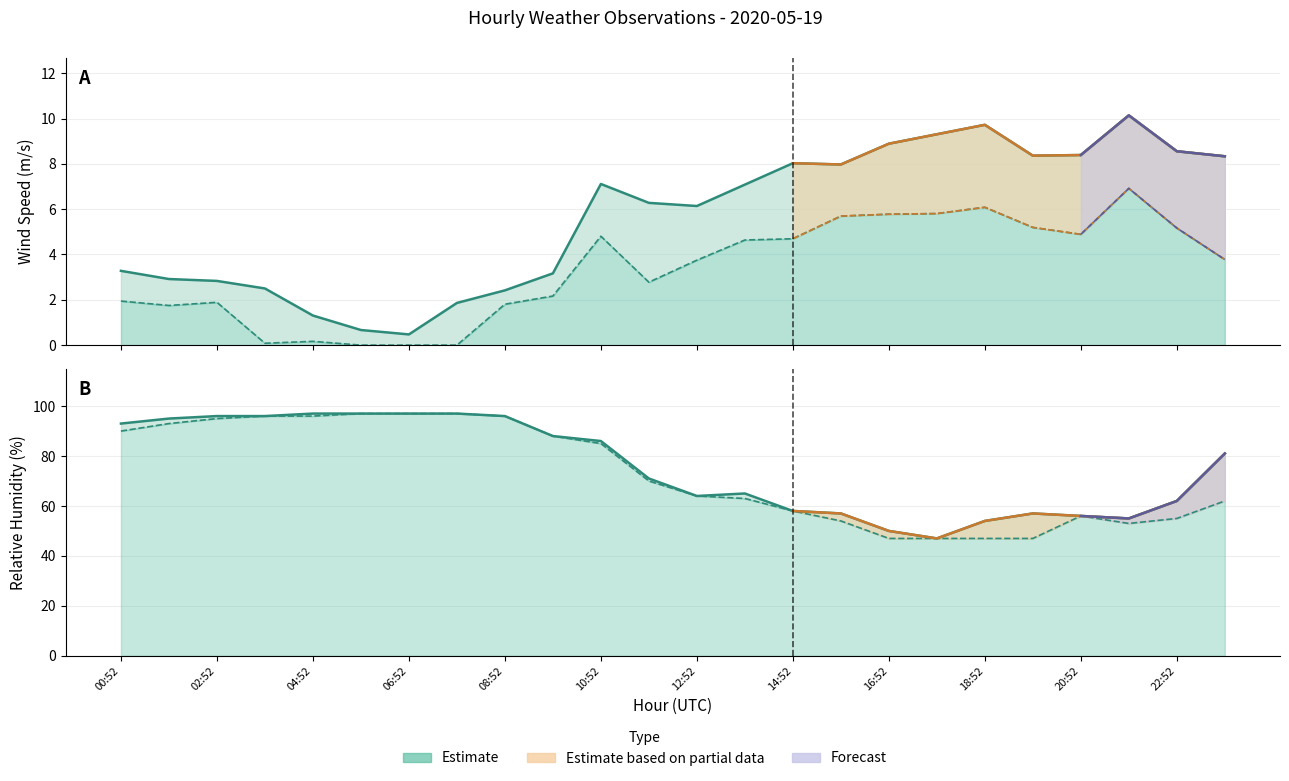

Rank the series at 02:52 from highest to lowest value.

Rel Humidity, Rel Humidity Min, Wind Speed Gust, Wind Speed